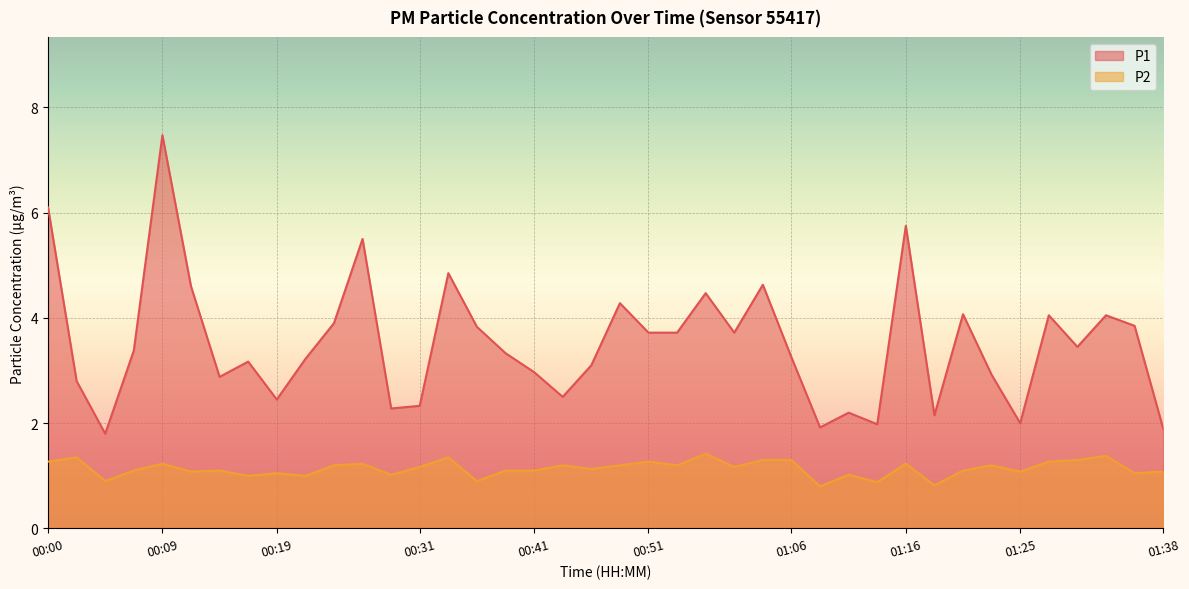

How many interior local valleys does the P2 series have?

14